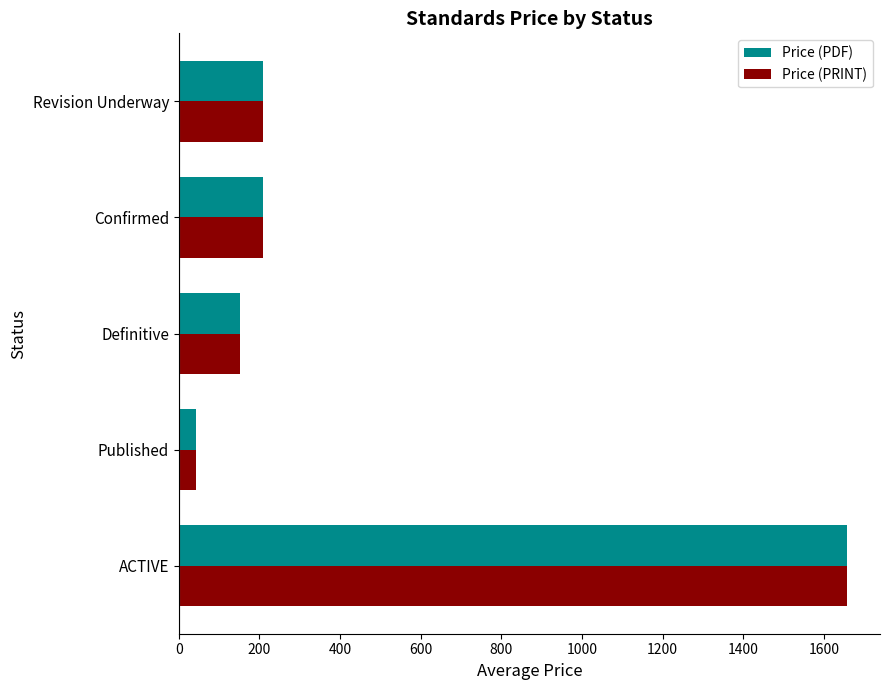

What is the difference between the Price (PRINT) values at Revision Underway and Published?

166.0